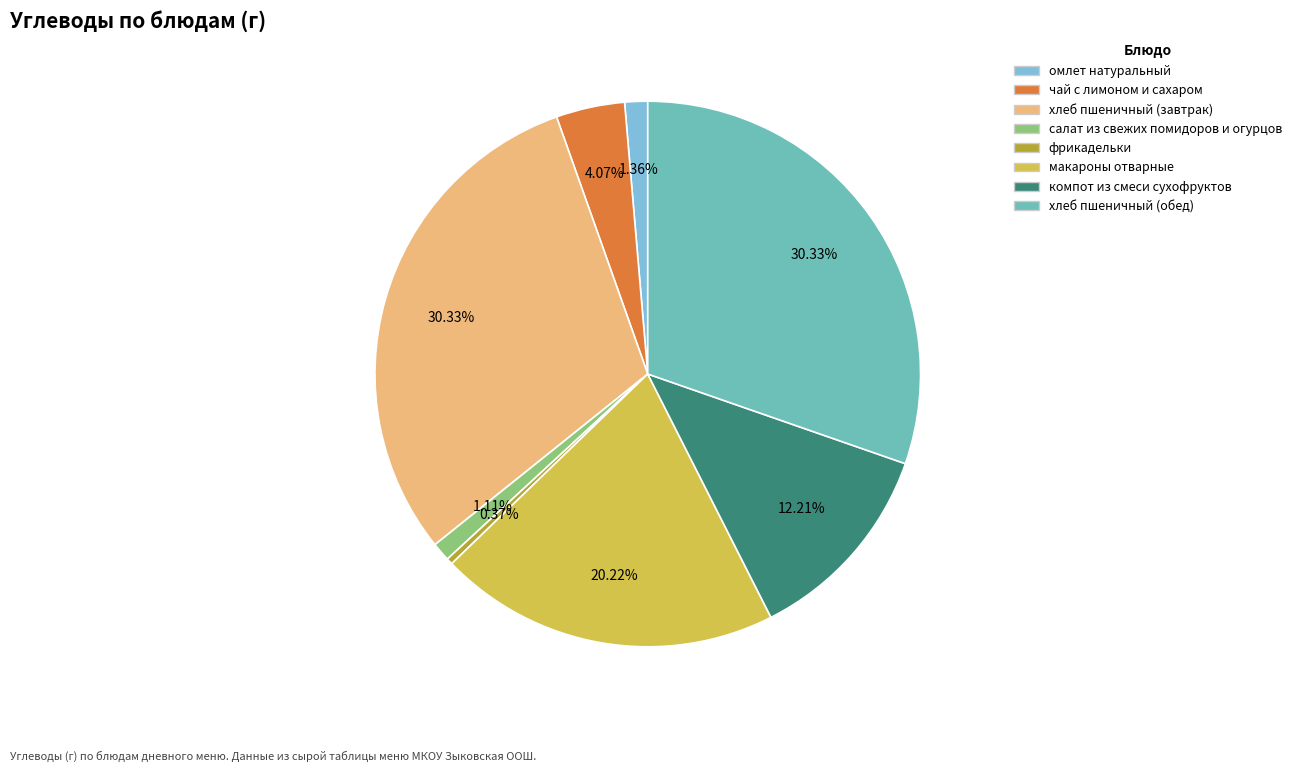

Is there any slice that represents more than half of the pie?

No